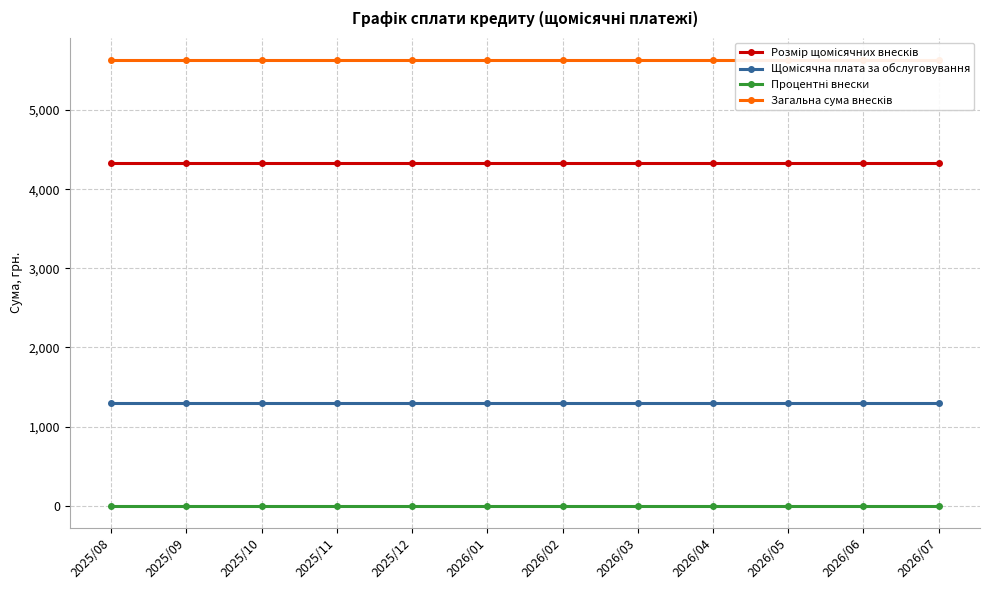

Reading left to right, transcribe all the data shown in this chart.

Розмір щомісячних внесків: 4333.3	4333.3	4333.3	4333.3	4333.3	4333.3	4333.3	4333.3	4333.3	4333.3	4333.3	4333.3
Щомісячна плата за обслуговування: 1300.0	1300.0	1300.0	1300.0	1300.0	1300.0	1300.0	1300.0	1300.0	1300.0	1300.0	1300.0
Процентні внески: 0.4	0.4	0.4	0.4	0.4	0.4	0.4	0.4	0.4	0.4	0.4	0.4
Загальна сума внесків: 5633.8	5633.8	5633.8	5633.8	5633.8	5633.8	5633.8	5633.8	5633.8	5633.8	5633.8	5633.8